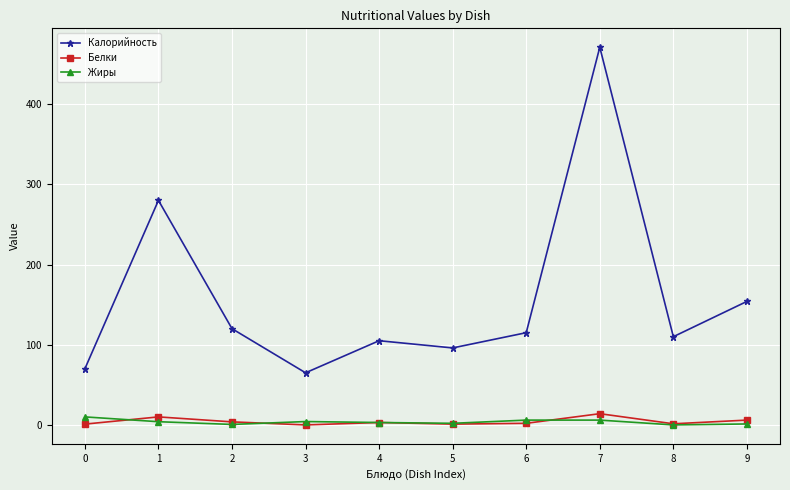

Between 6 and 9, which series saw the biggest shift?

Калорийность